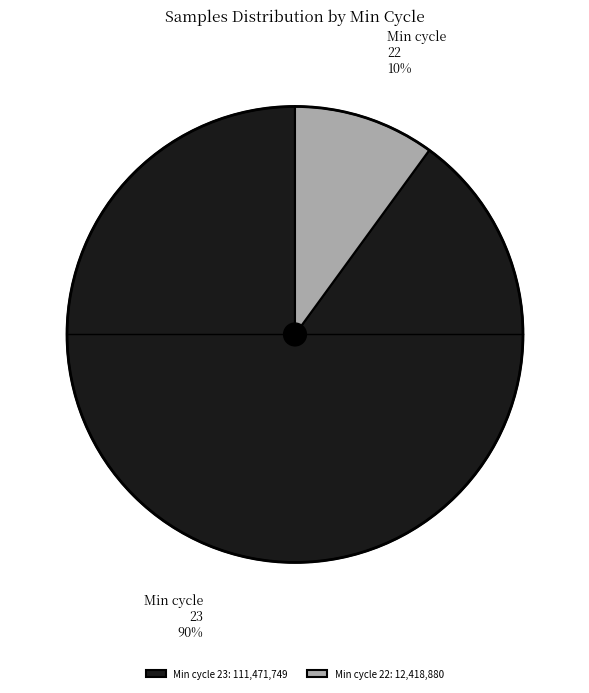

True or false: Min cycle 23: 111,471,749 accounts for 78% of the total.

False